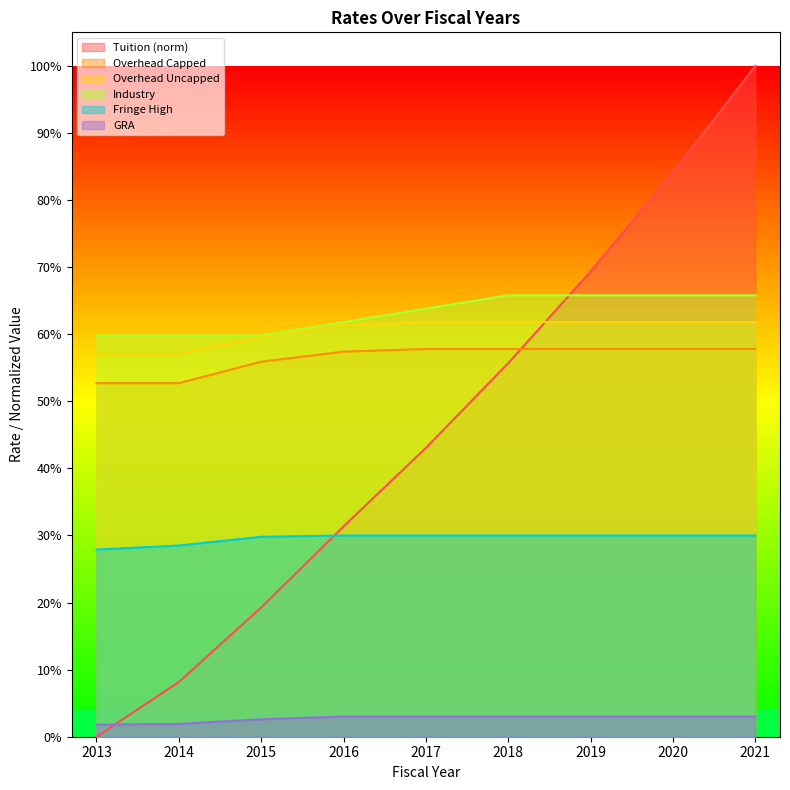

Is it true that GRA equals 0.0 at 2015?

False